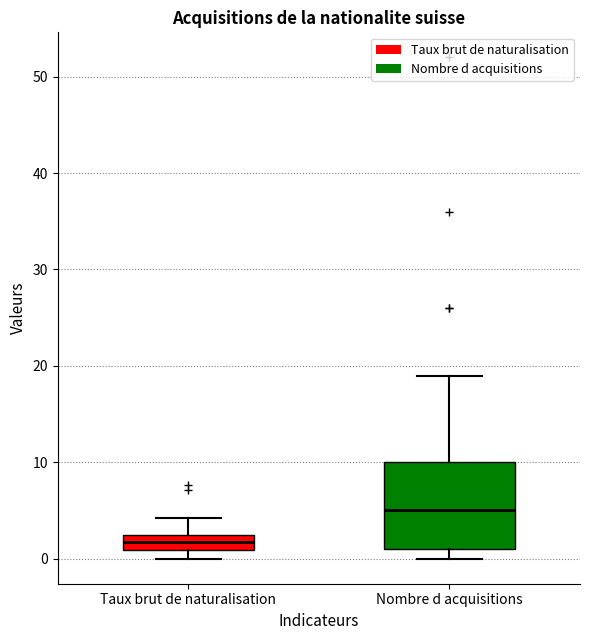

Which box's median line is the lowest?

Taux brut de naturalisation